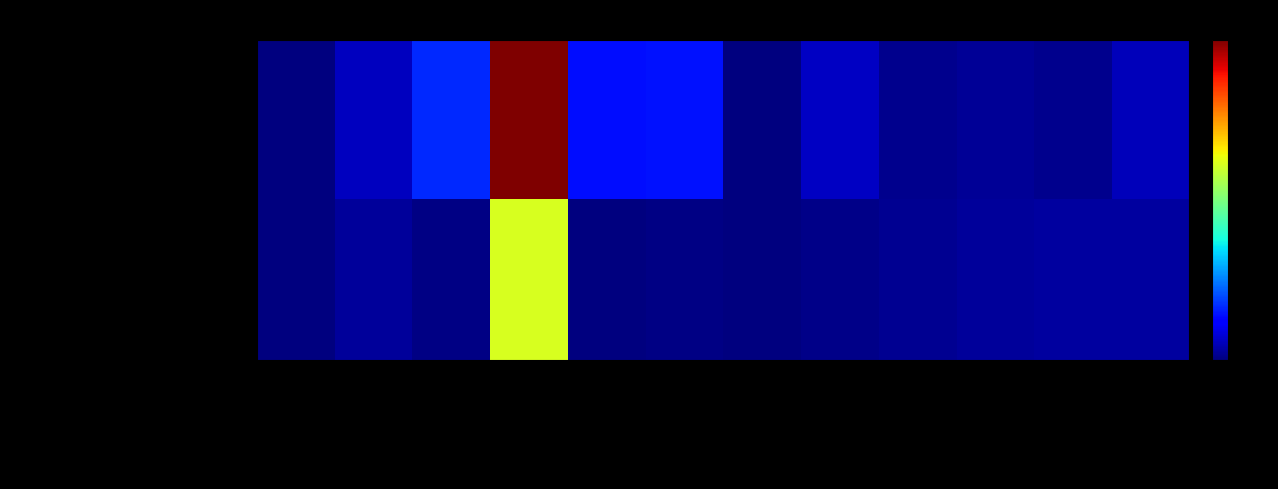

List the series in order of their peak value, highest first.

Urology Journal, Journal of Lasers in Medical Sciences